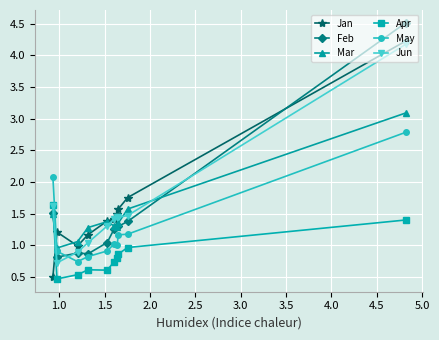

What is the minimum value shown in the chart?

0.5